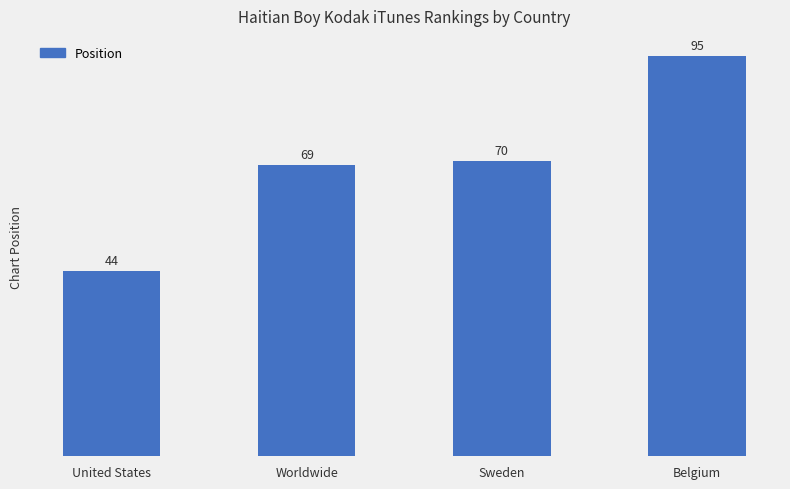

What position from the left is Sweden?

3